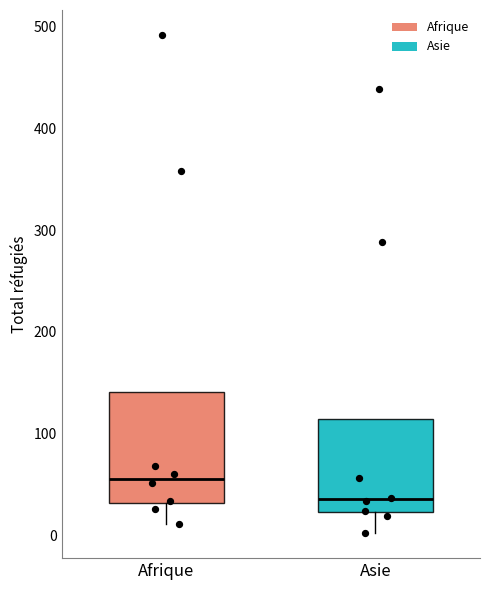

Where does the median line of the box for Asie sit on the y-axis? The values are not printed on the chart, so give them approximately, as read against the axis.

40